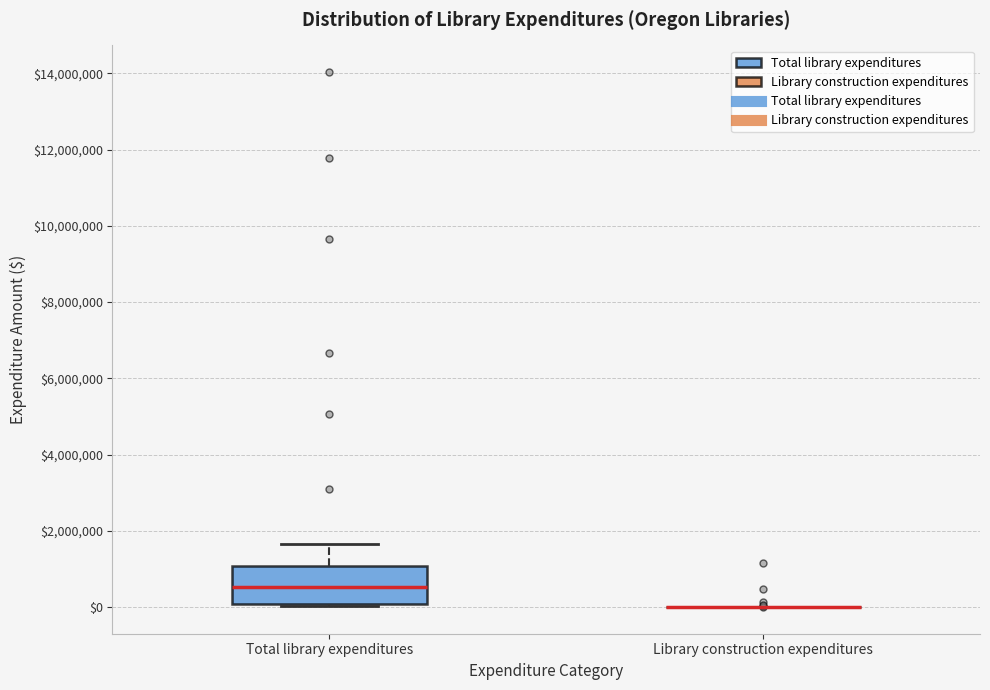

Comparing the boxes themselves (not the whiskers), which one is the tallest?

Total library expenditures